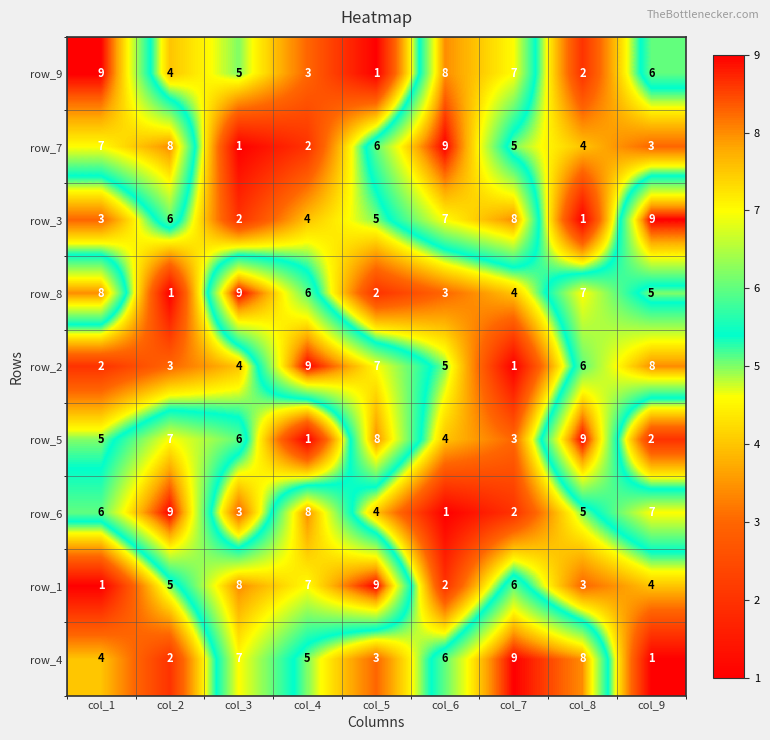

How many distinct data groups are displayed?

9